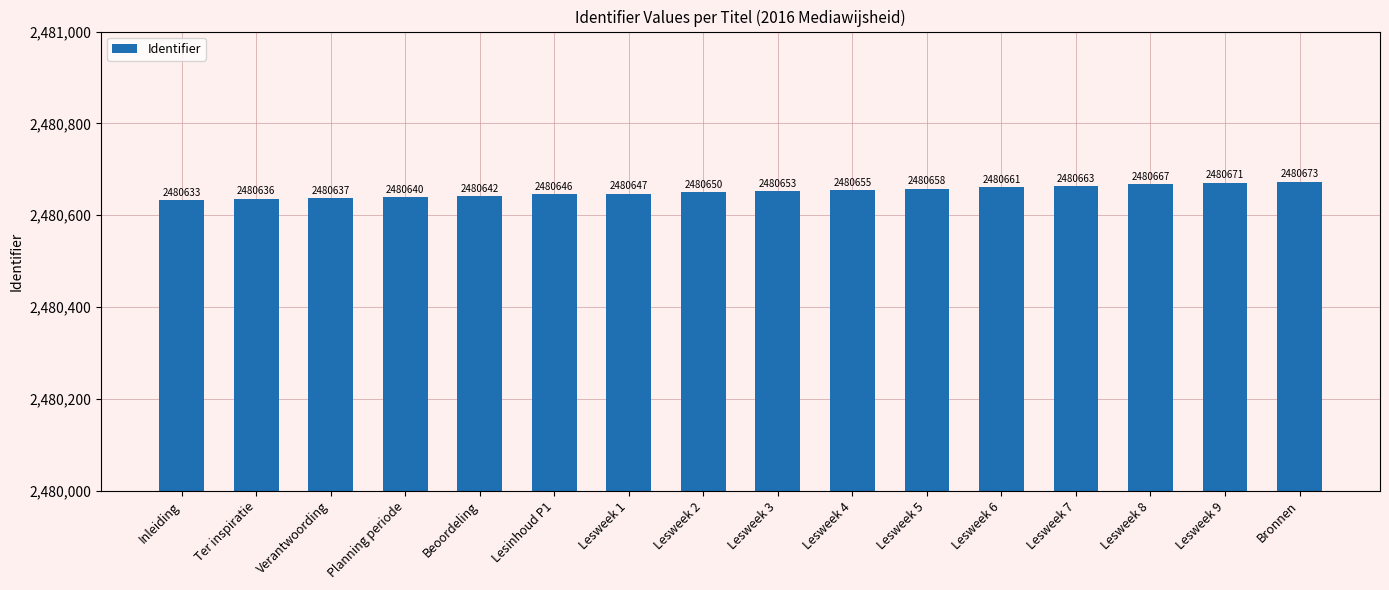

Reading left to right, what are all the values shown in this chart?

2480633	2480636	2480637	2480640	2480642	2480646	2480647	2480650	2480653	2480655	2480658	2480661	2480663	2480667	2480671	2480673